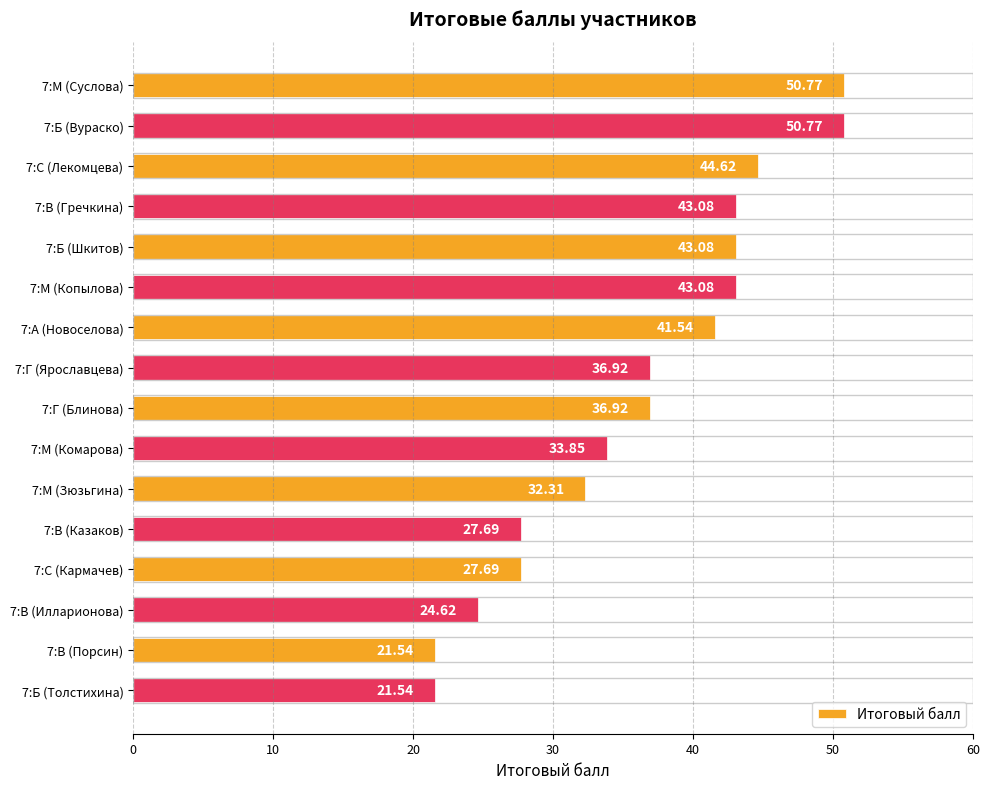

What is the change in value from 7:М (Копылова) to 7:М (Зюзьгина)?

-10.8